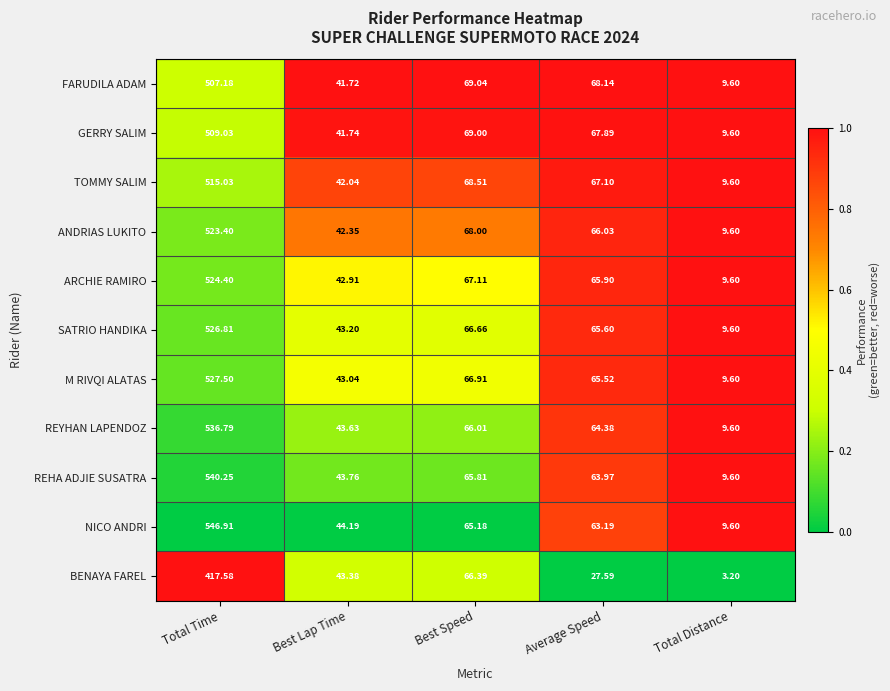

Which category has the highest value in the BENAYA FAREL series?

Total Time